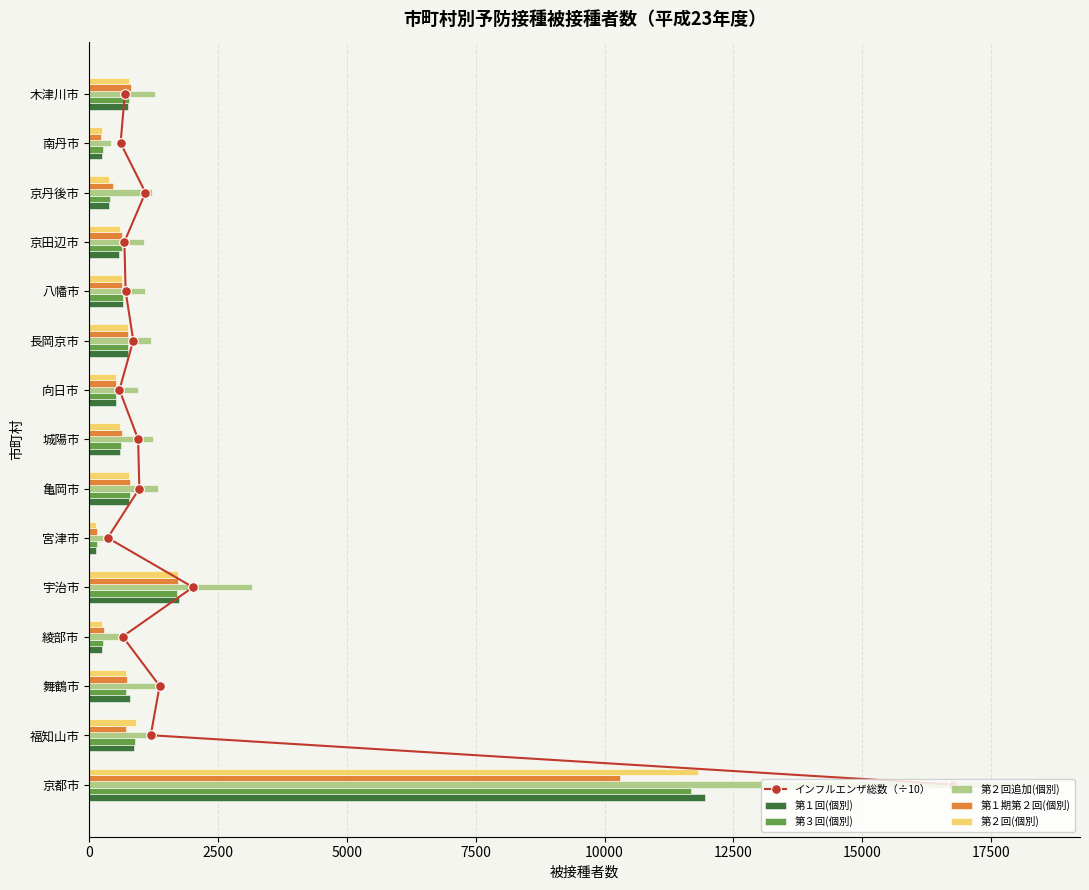

Is it true that 第３回(個別) equals 619 at 城陽市?

True